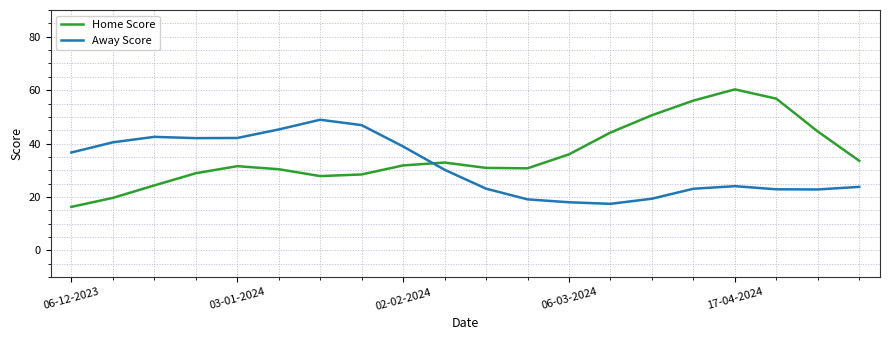

What is the smallest value displayed?

16.3